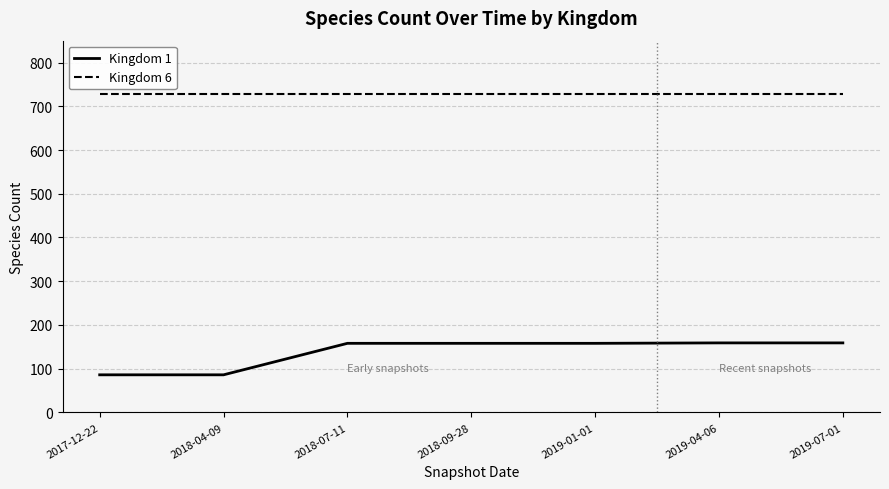

What is the difference between the highest and lowest values at 2017-12-22?

643